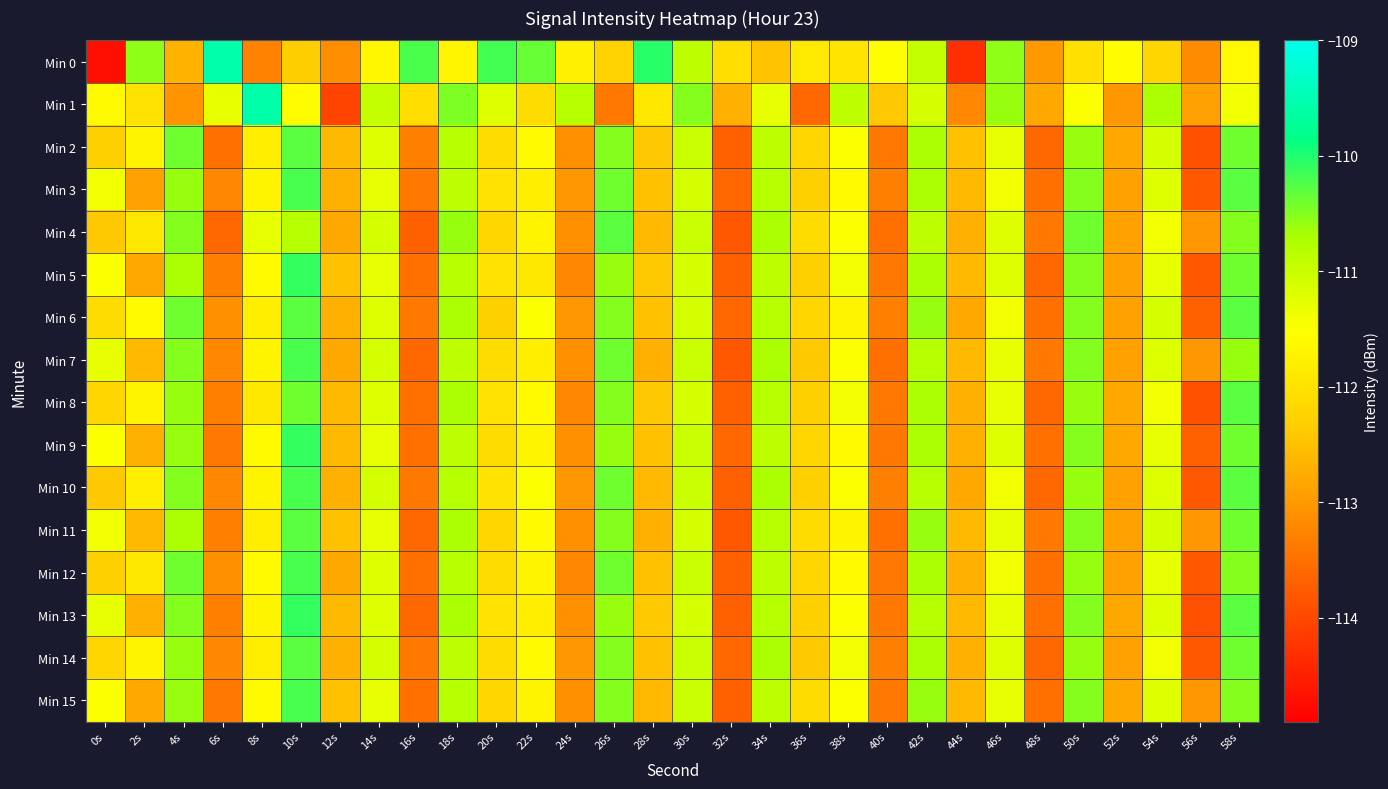

What is the minimum value shown in the chart?

-114.7